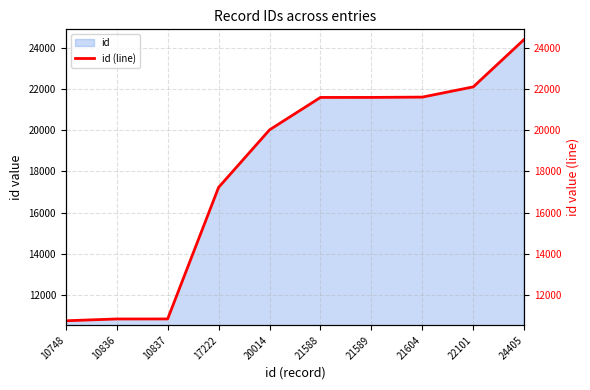

Rank the categories by value from highest to lowest.

24405, 22101, 21604, 21589, 21588, 20014, 17222, 10837, 10836, 10748